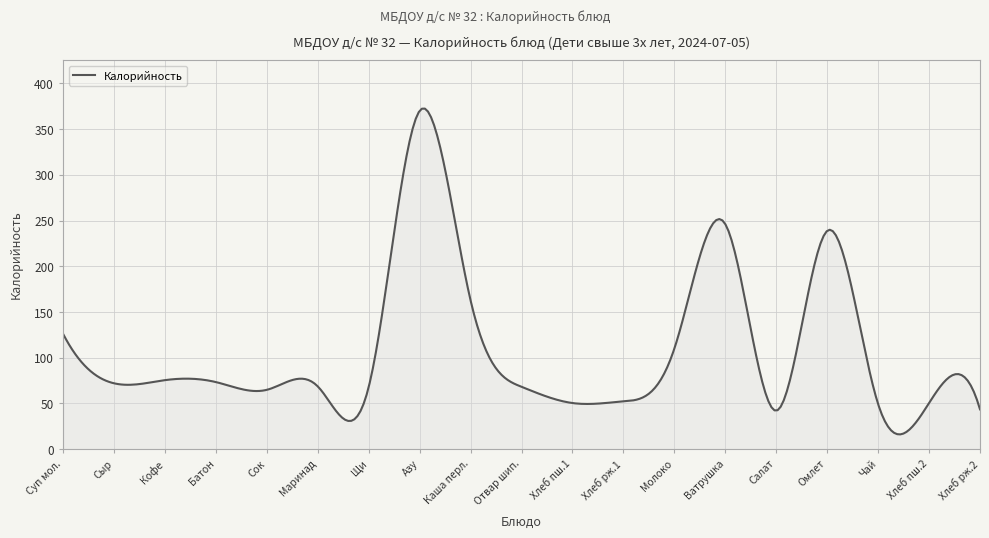

What is the sum of all values?

32547.6